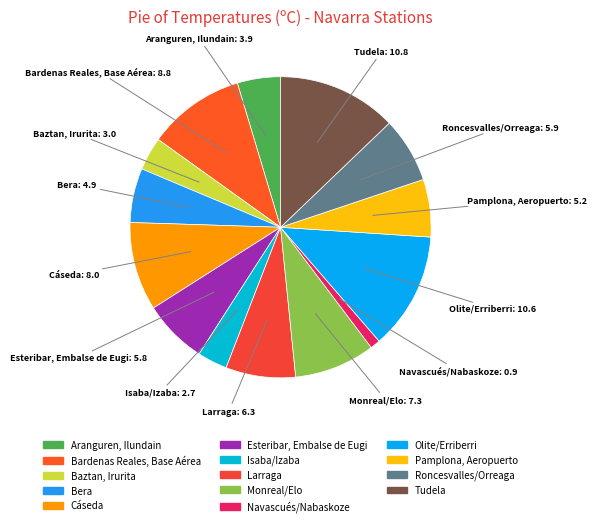

True or false: Baztan, Irurita accounts for 9% of the total.

False